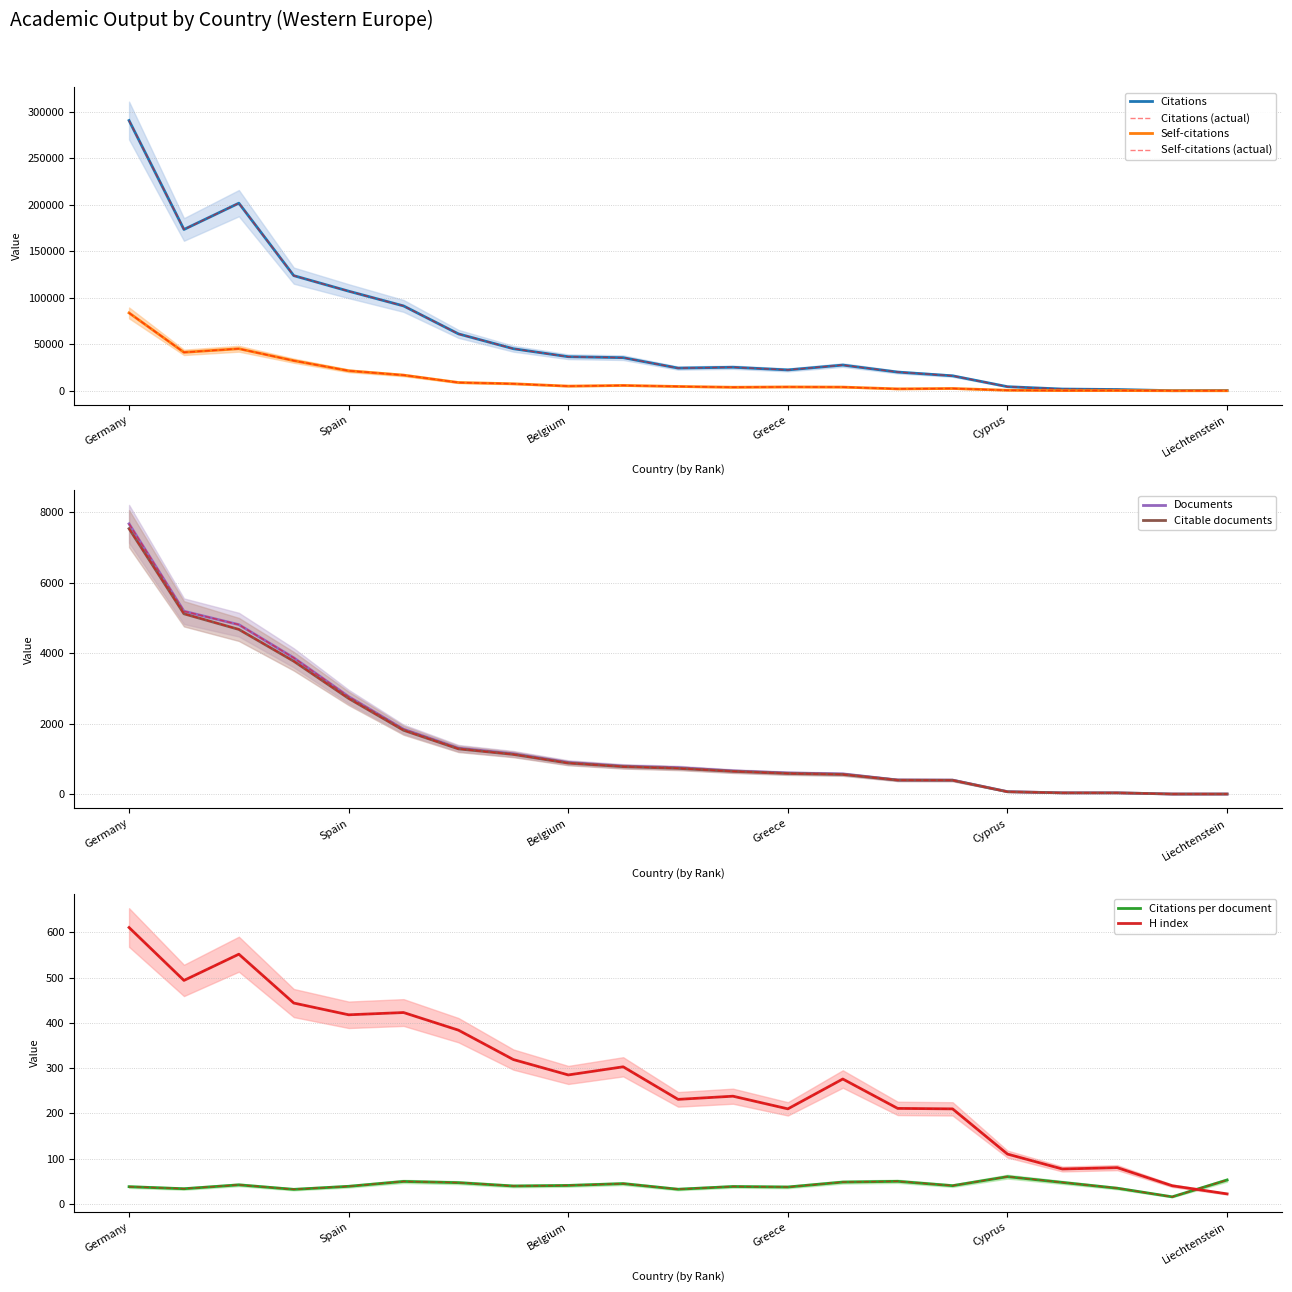

What are all the series names shown in the legend?

Citations, Self-citations, Citations per document, H index, Documents, Citable documents